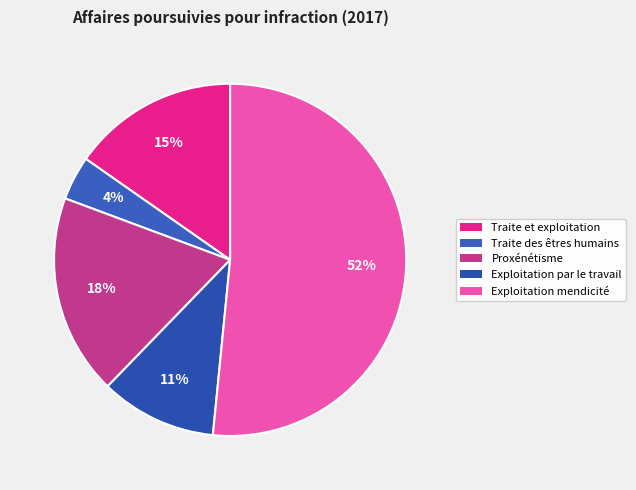

How many slices are in this pie chart?

5